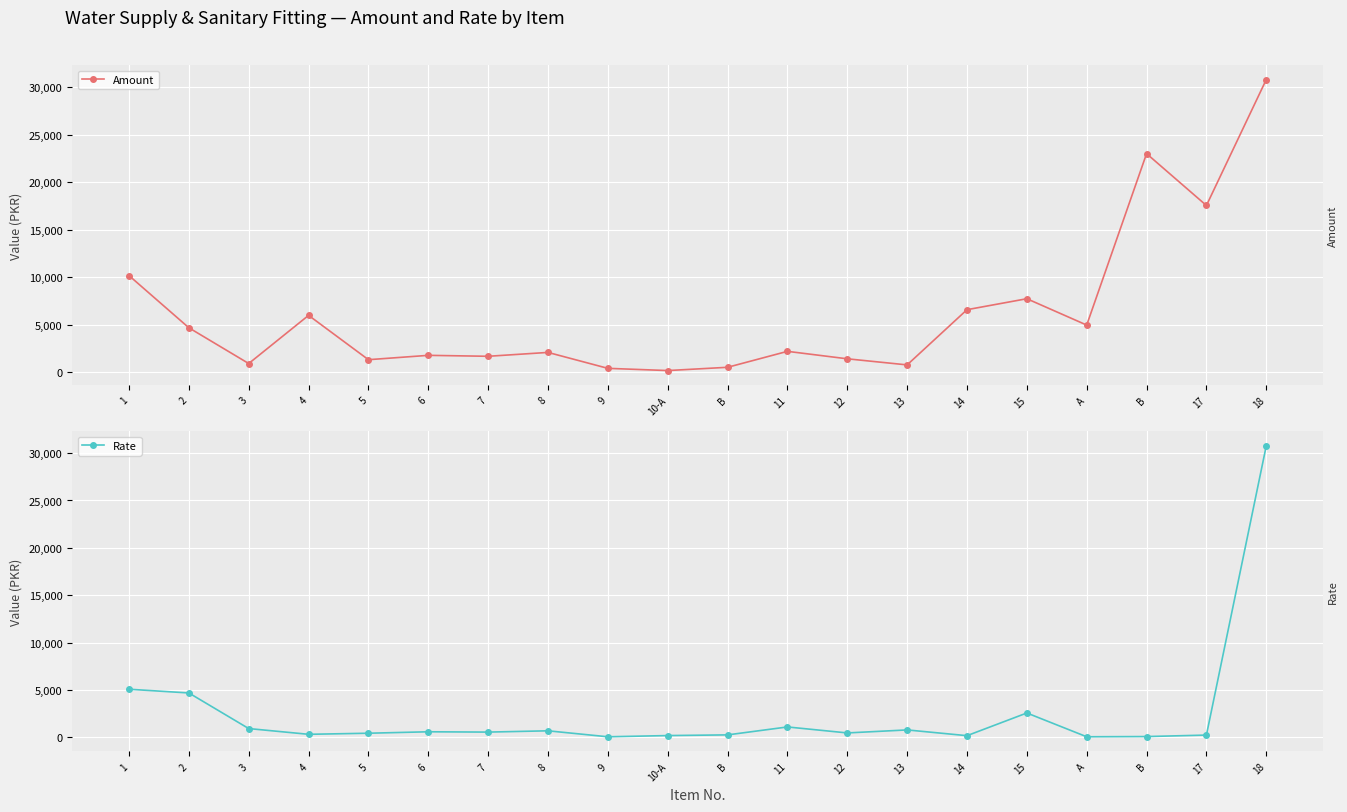

What is the sum of all Amount values?

125007.6